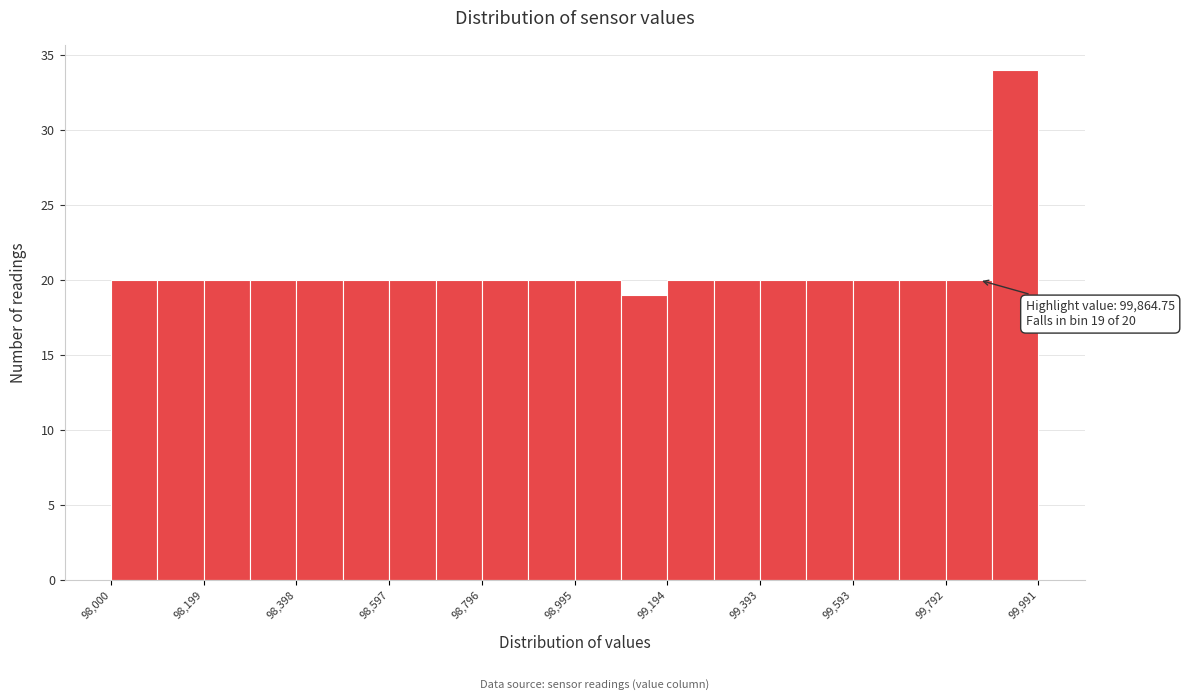

Over which range of the x-axis is the bar tallest?

99900 to 100000